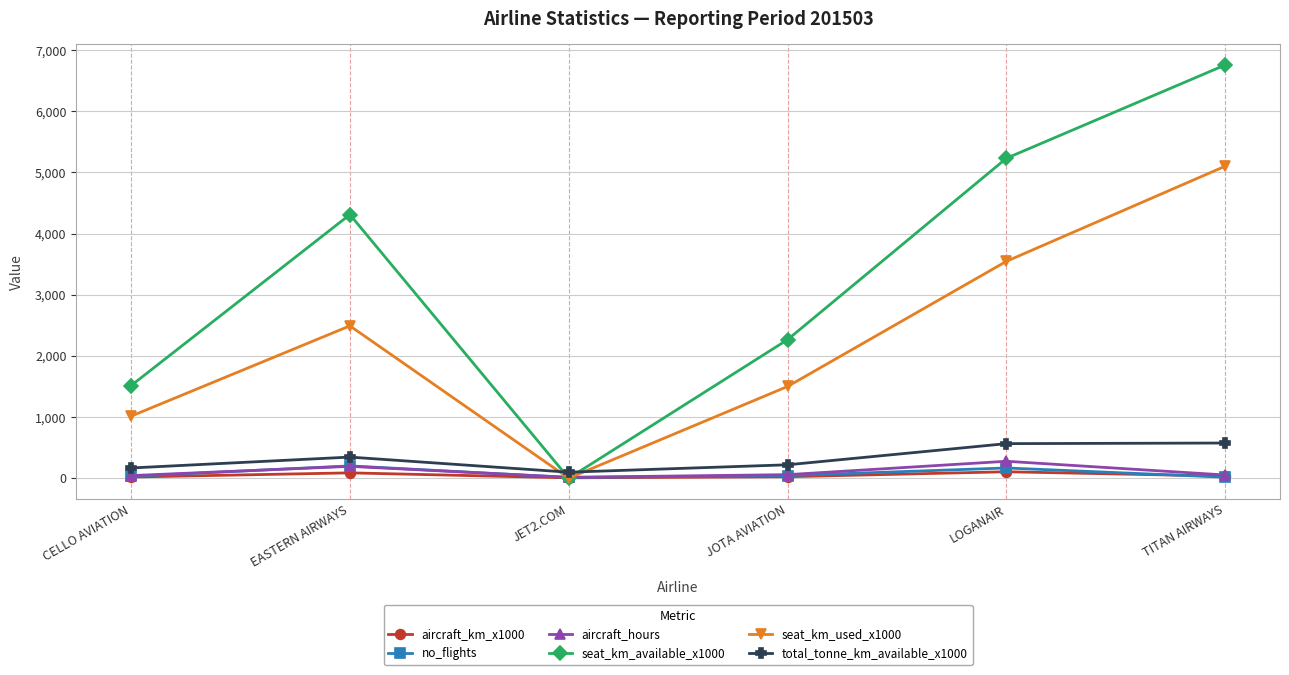

At which category does the chart reach its peak across all series?

TITAN AIRWAYS